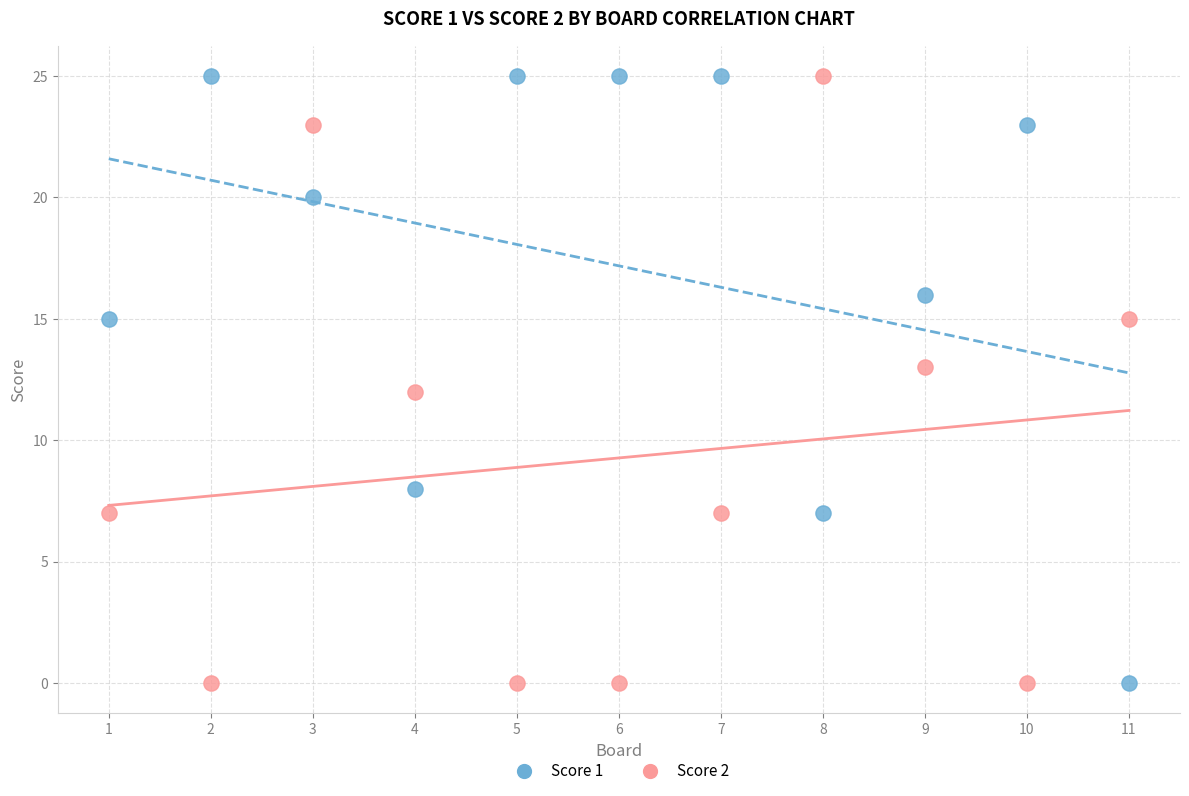

Across all data points, what is the range of X values (max minus min)?

10